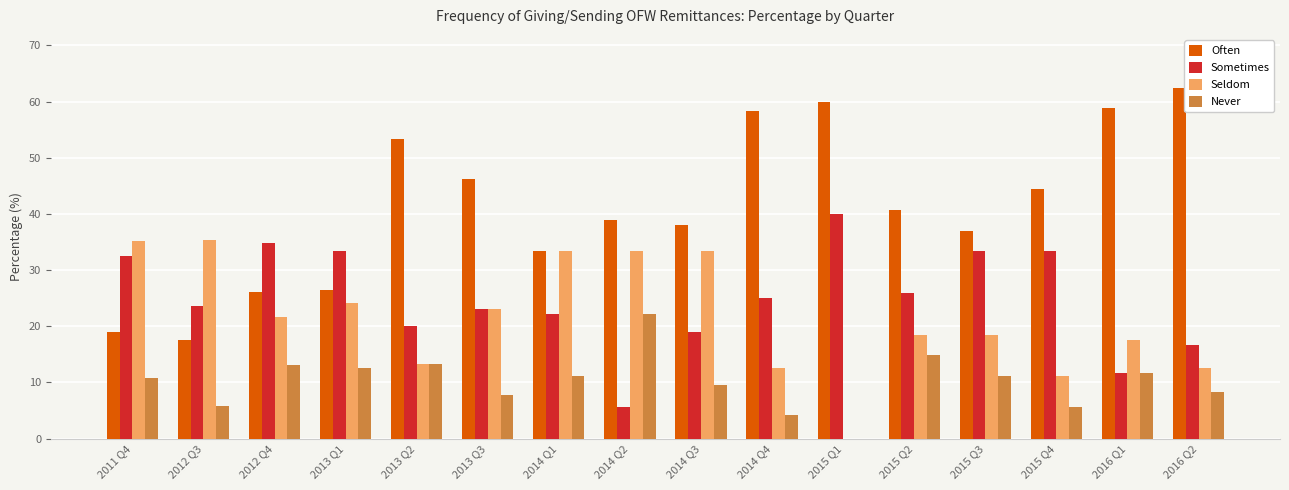

What is the total value across all series at 2016 Q1?

100.0